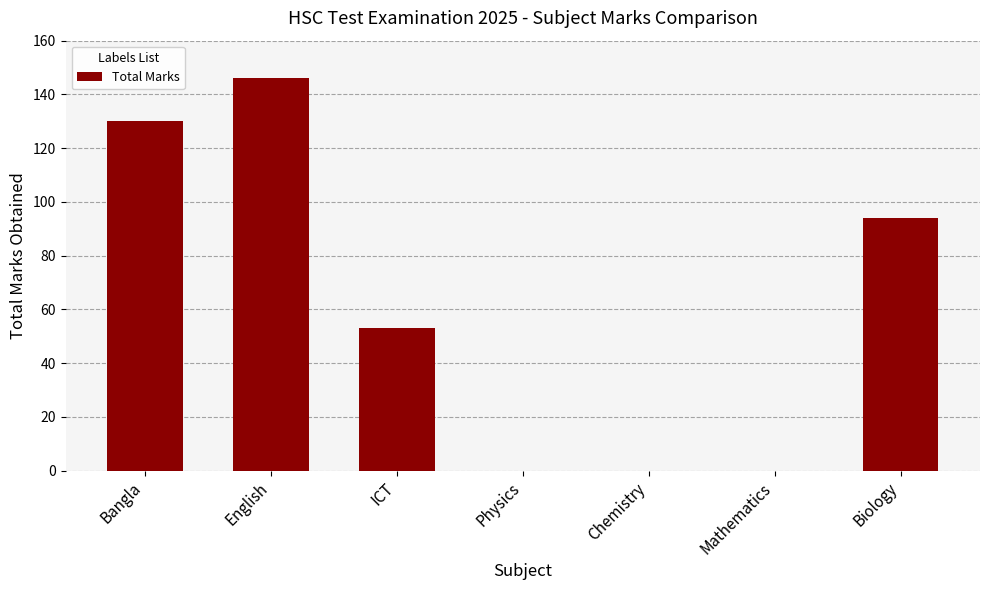

What is the difference between the values at Bangla and Physics?

130